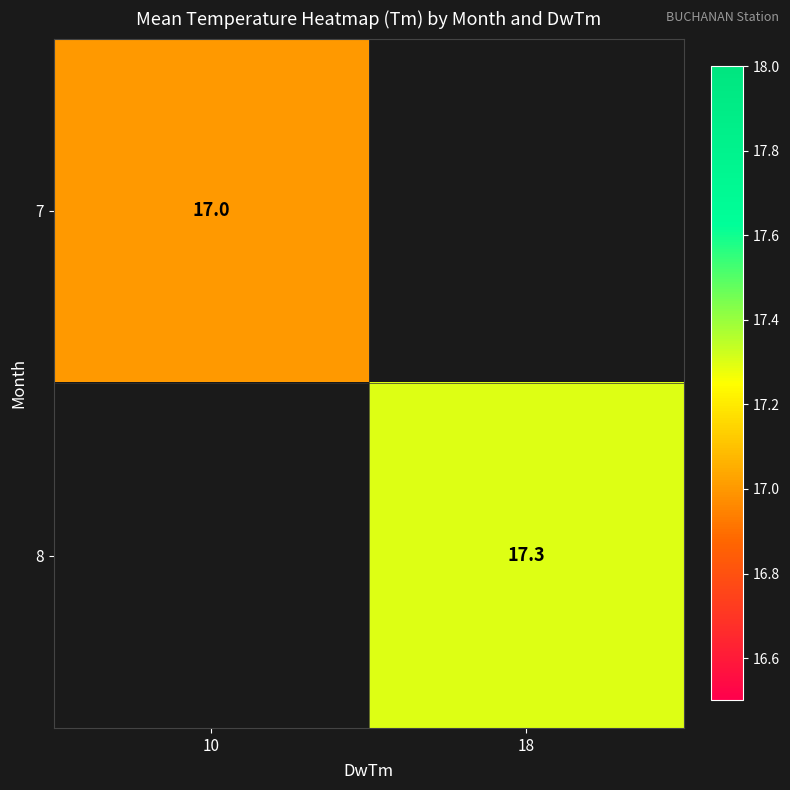

The 8 series shows 17.3 at 18. True or false?

True